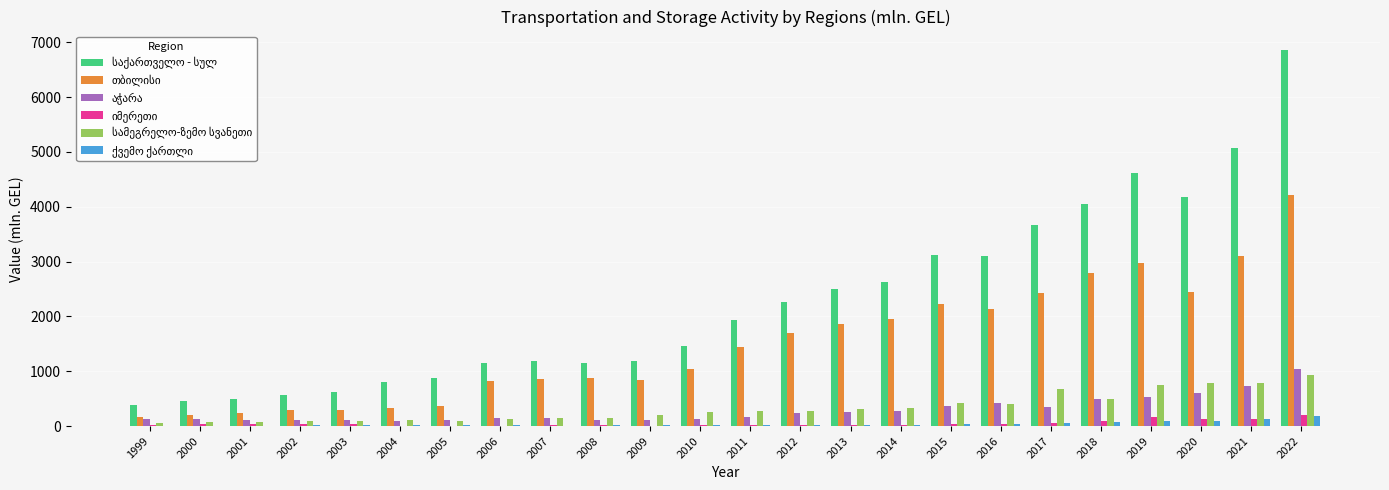

How many groups of bars are there?

24